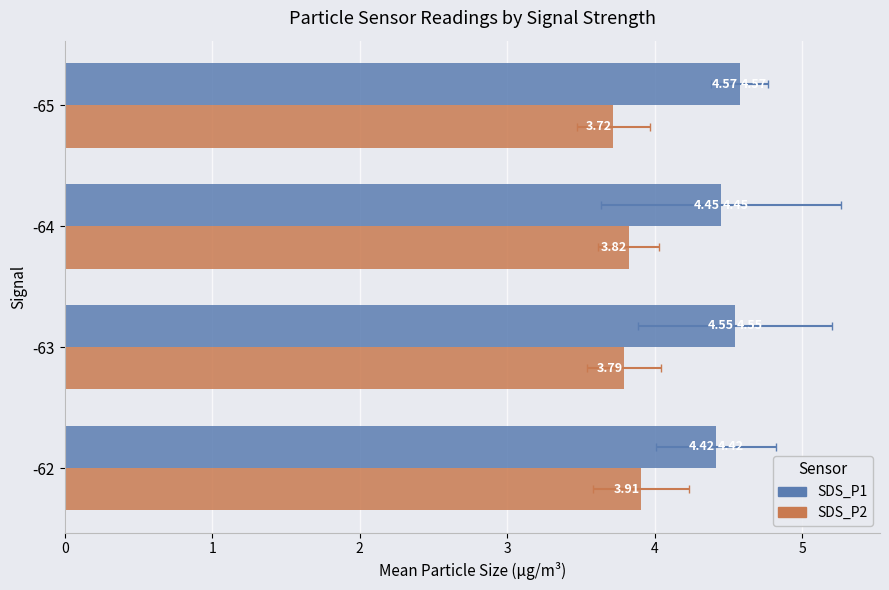

Does the chart contain stacked bars?

No